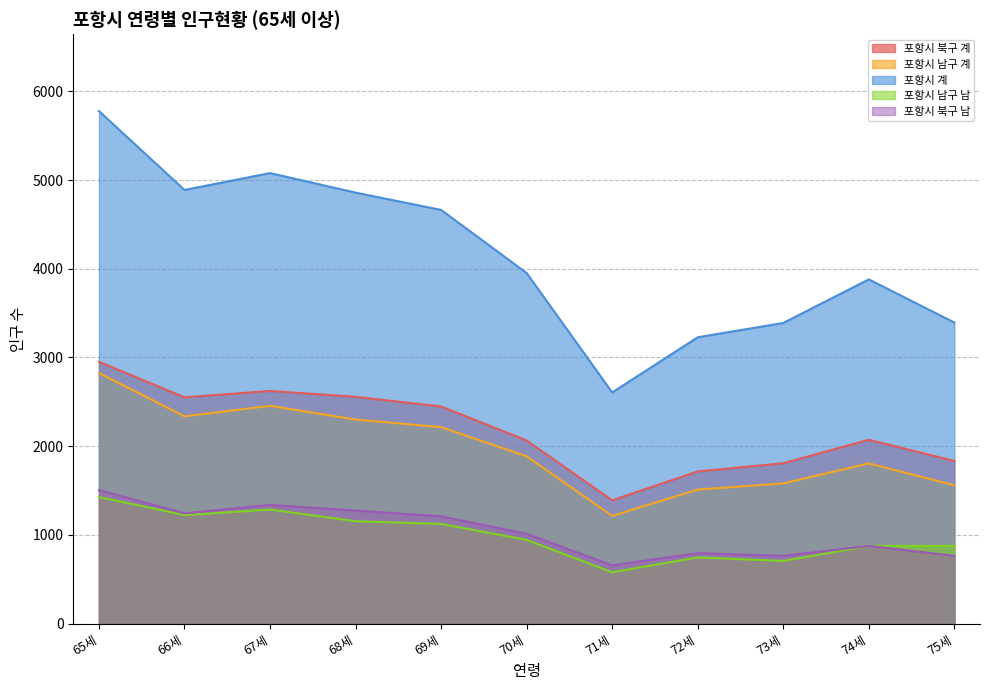

Reading left to right, extract all data points from this chart.

포항시 북구 계: 65세=2952	66세=2551	67세=2623	68세=2557	69세=2448	70세=2065	71세=1391	72세=1716	73세=1808	74세=2073	75세=1834
포항시 남구 계: 65세=2825	66세=2337	67세=2455	68세=2301	69세=2215	70세=1887	71세=1215	72세=1512	73세=1581	74세=1807	75세=1560
포항시 계: 65세=5777	66세=4888	67세=5078	68세=4858	69세=4663	70세=3952	71세=2606	72세=3228	73세=3389	74세=3880	75세=3394
포항시 남구 남: 65세=1428	66세=1224	67세=1287	68세=1155	69세=1125	70세=944	71세=580	72세=747	73세=707	74세=877	75세=877
포항시 북구 남: 65세=1506	66세=1244	67세=1339	68세=1275	69세=1210	70세=1013	71세=658	72세=795	73세=765	74세=877	75세=765